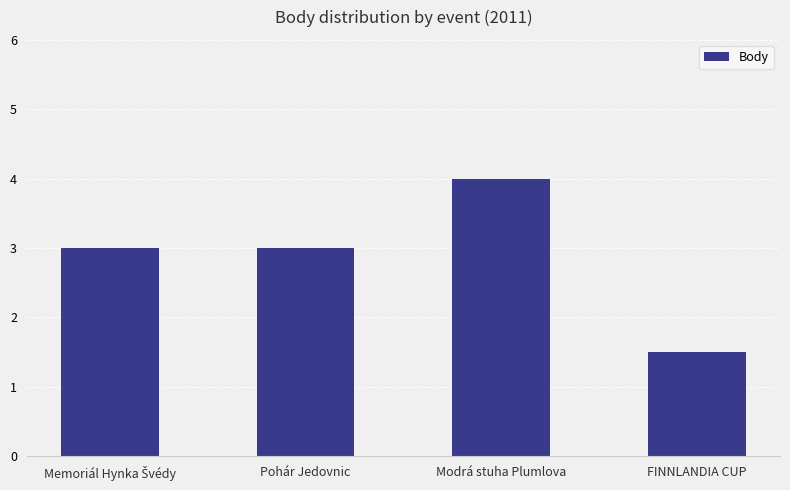

How many values are between 3 and 4?

3